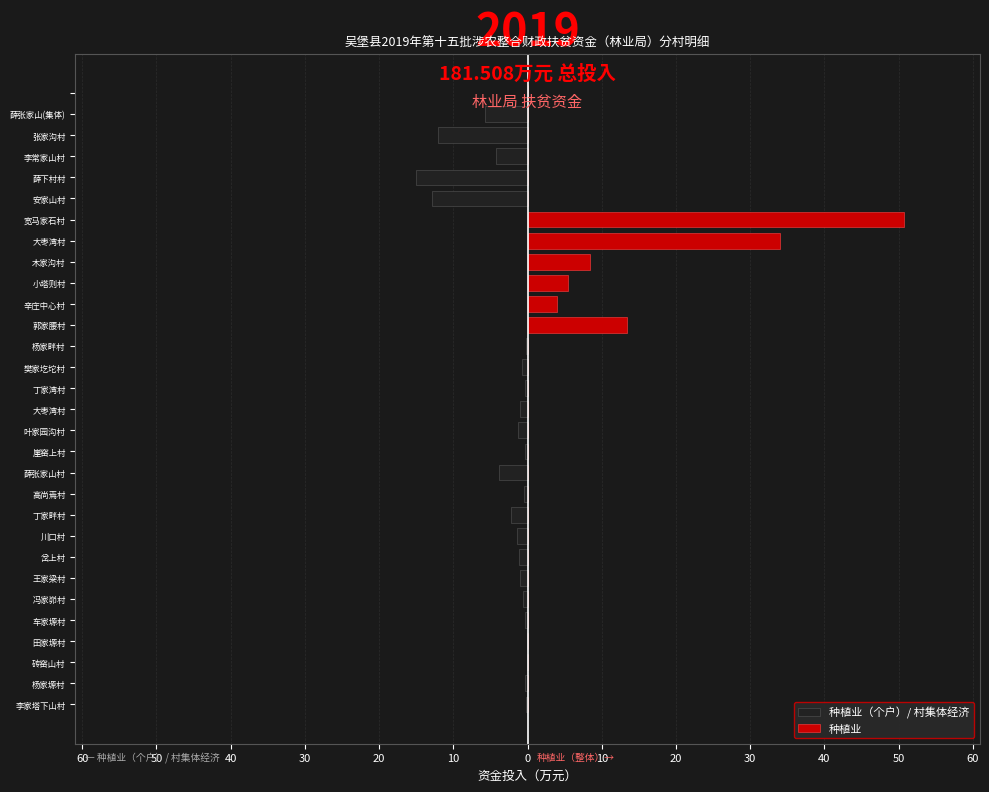

What is the difference between the second highest and second lowest values in the 种植业 series?

34.0